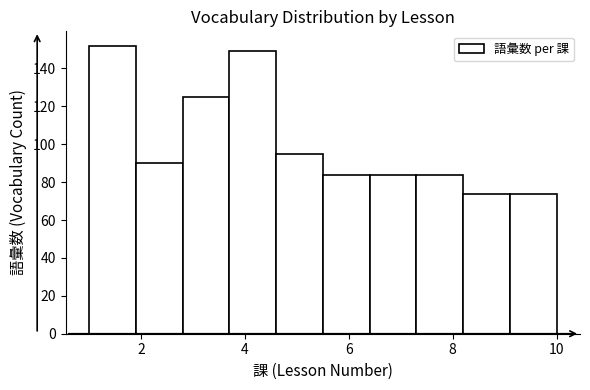

Reading left to right, list every bar in this chart as the range it spans on the x-axis followed by its height. Neither the bar edges nor the heights are printed on the chart, so give them approximately, as read against the axes.

1.0 to 1.9: 152
1.9 to 2.8: 90
2.8 to 3.7: 126
3.7 to 4.6: 150
4.6 to 5.5: 96
5.5 to 6.4: 84
6.4 to 7.3: 84
7.3 to 8.2: 84
8.2 to 9.1: 74
9.1 to 10.0: 74